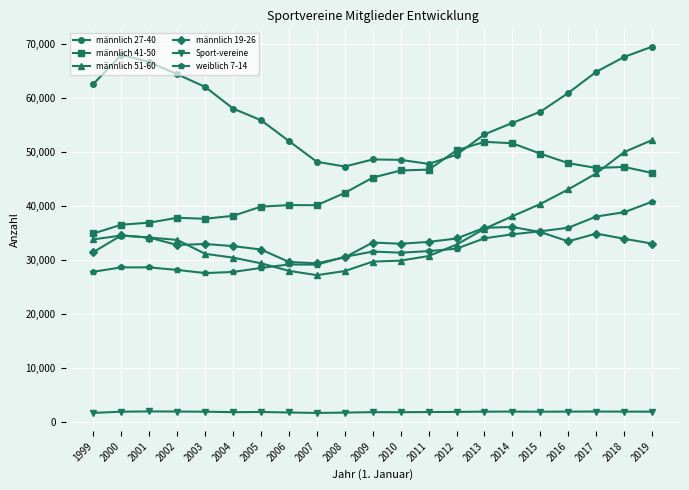

What is the value of the männlich 19-26 point at the 4th from the left?

32836